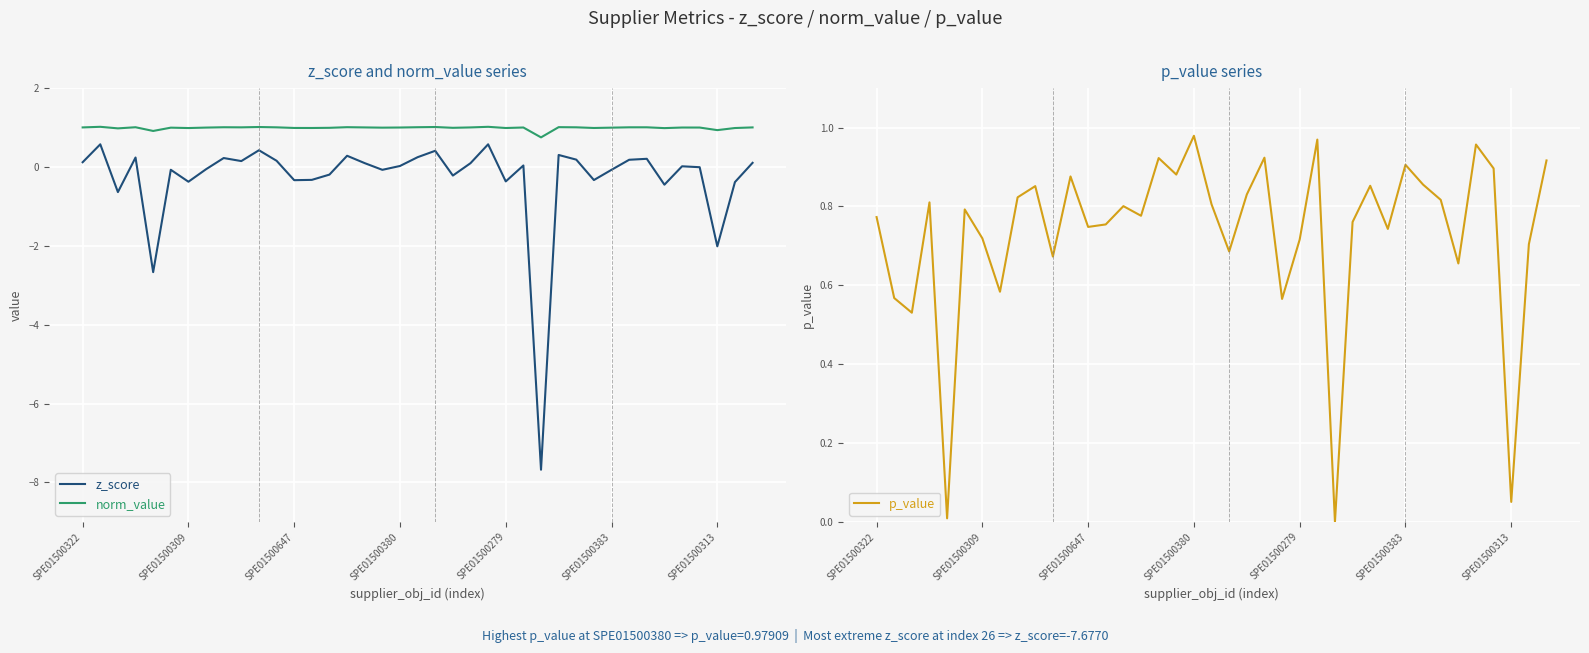

What is the average value of the z_score series?

-0.3